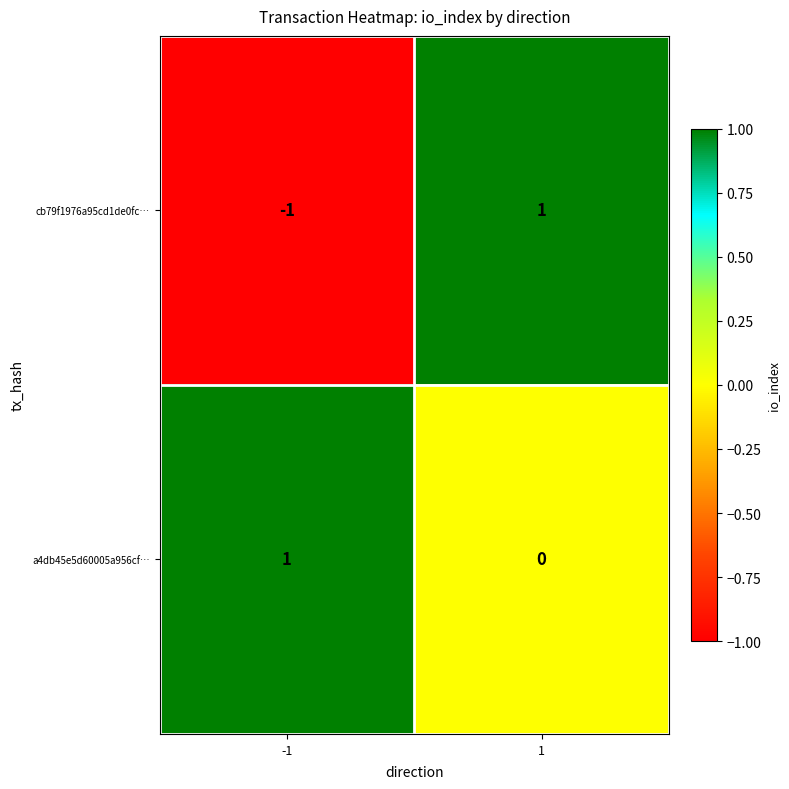

Which category has the lowest value across all series?

-1